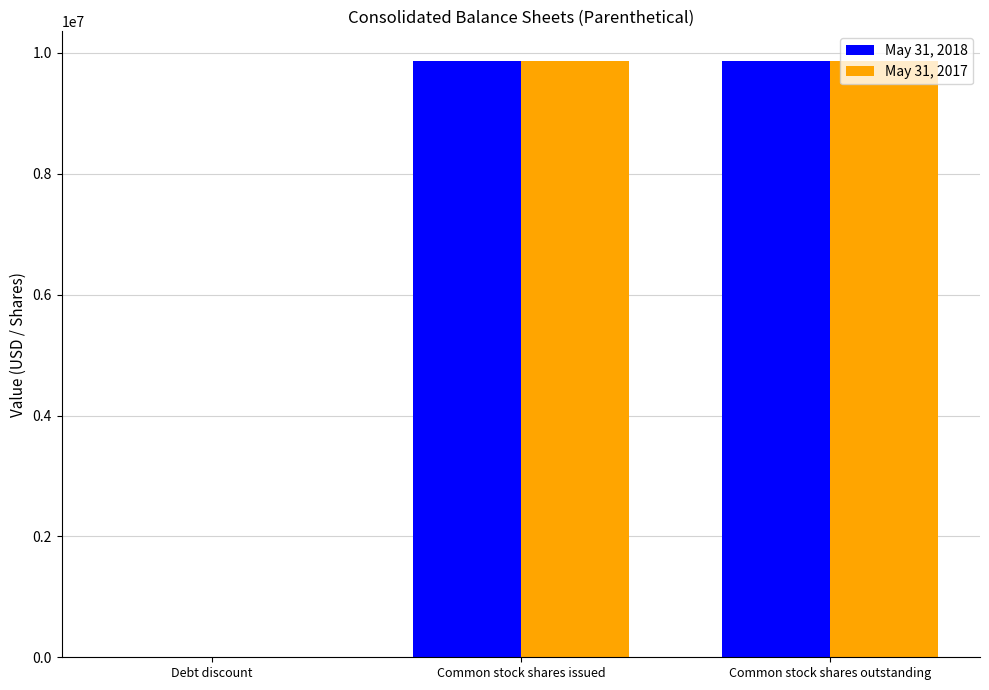

What is the maximum value shown in the chart?

9863000